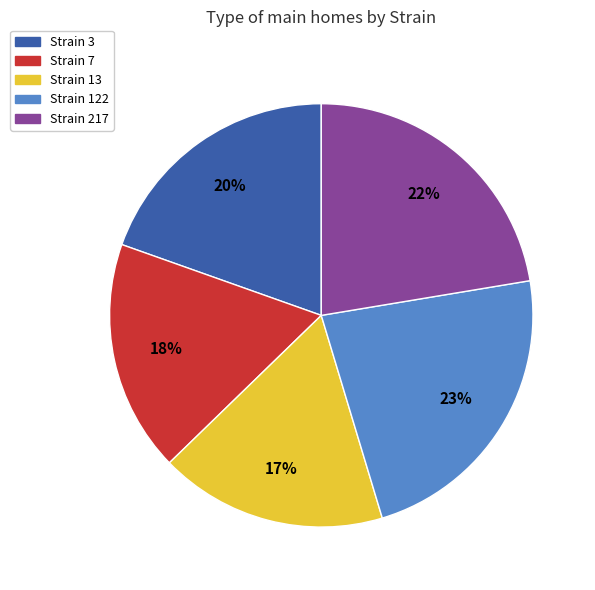

How many segments does this pie chart have?

5